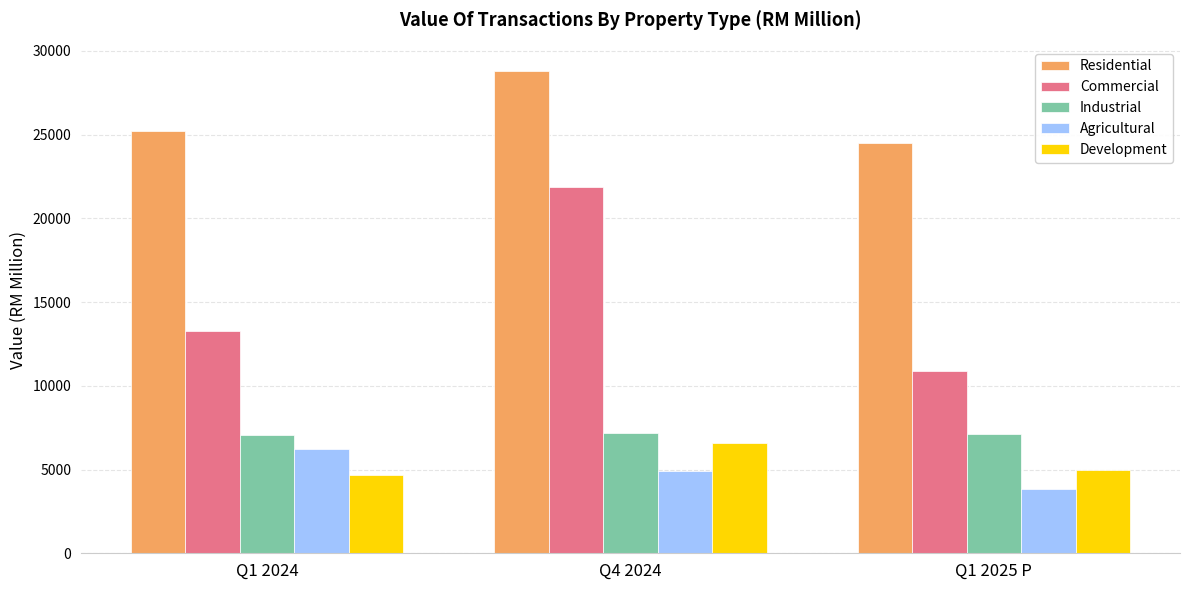

What is the minimum value for Commercial?

10887.7